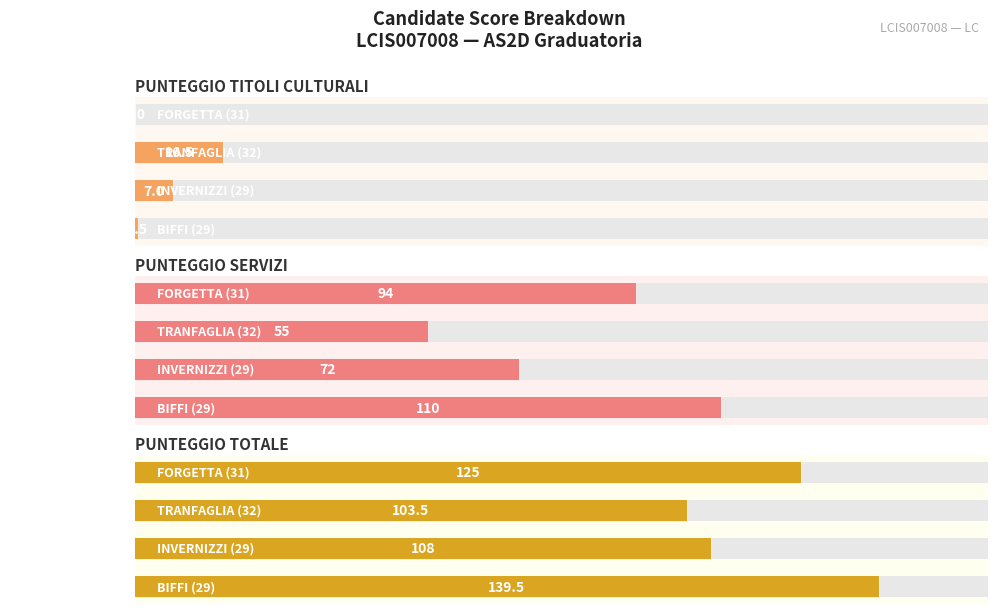

How many values in the PUNTEGGIO SERVIZI series are below 94?

2